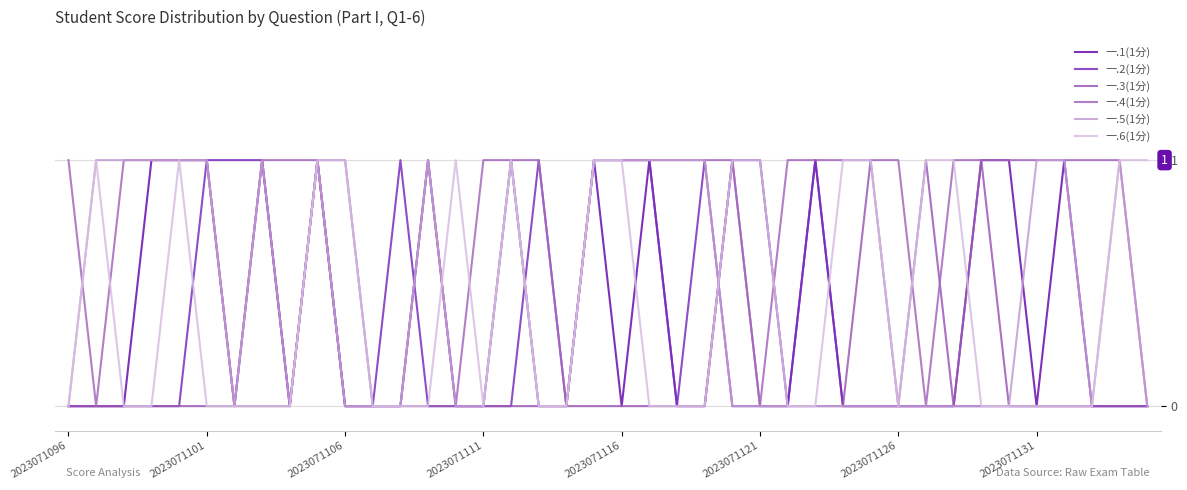

Reading left to right, list all the values displayed in this chart.

一.1(1分): 0	0	0	1	1	1	0	1	0	1	0	0	0	1	0	0	1	0	0	1	0	1	0	0	1	1	0	1	0	0	0	0	0	1	1	0	1	0	0	0
一.2(1分): 0	0	0	0	0	1	1	1	0	1	0	0	1	0	0	0	0	1	0	1	1	1	0	1	0	0	0	1	0	0	0	0	0	0	0	0	0	0	0	0
一.3(1分): 0	0	0	0	0	0	0	0	0	1	1	0	0	0	0	0	0	0	0	0	0	0	0	0	1	0	0	0	0	1	0	1	0	1	0	0	0	0	0	0
一.4(1分): 1	0	1	1	1	1	0	1	1	1	0	0	0	1	0	1	1	1	0	1	1	1	1	1	1	0	1	1	1	1	1	0	1	1	1	1	1	1	1	0
一.5(1分): 0	1	1	1	1	1	0	1	0	1	0	0	0	1	0	0	1	0	0	1	1	1	1	1	0	0	0	0	0	0	0	0	0	0	0	1	1	0	1	0
一.6(1分): 0	1	0	0	1	0	0	0	0	1	1	0	0	0	1	0	1	0	0	1	1	0	0	0	1	1	0	0	1	1	0	1	1	0	0	0	0	0	1	1